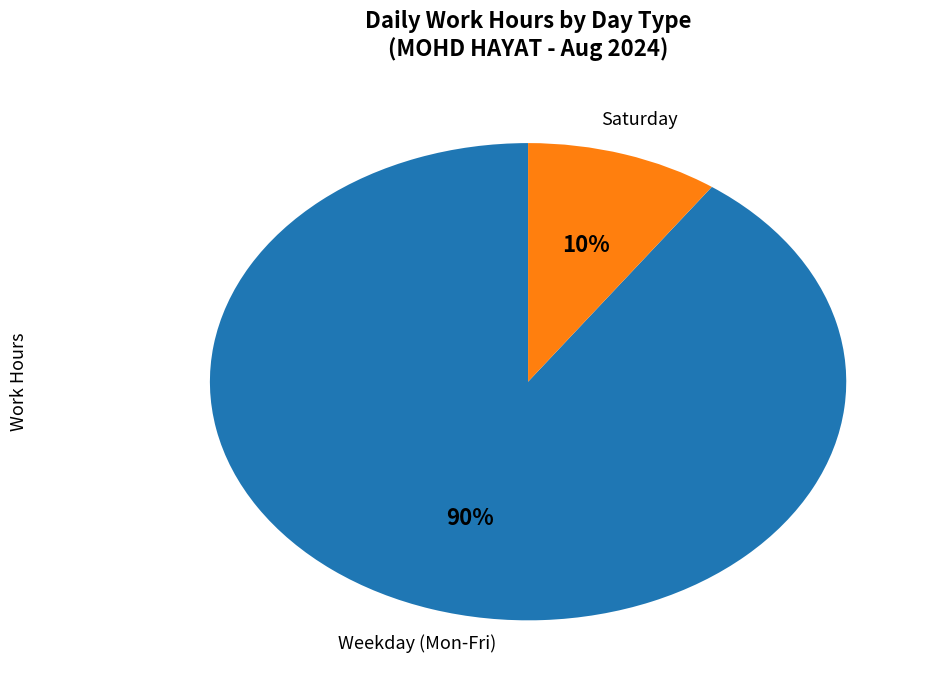

To the nearest percent, what is the average slice percentage?

50%